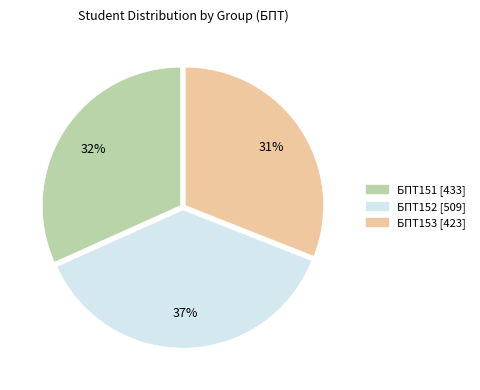

To the nearest percent, what portion does БПТ153 represent?

31%